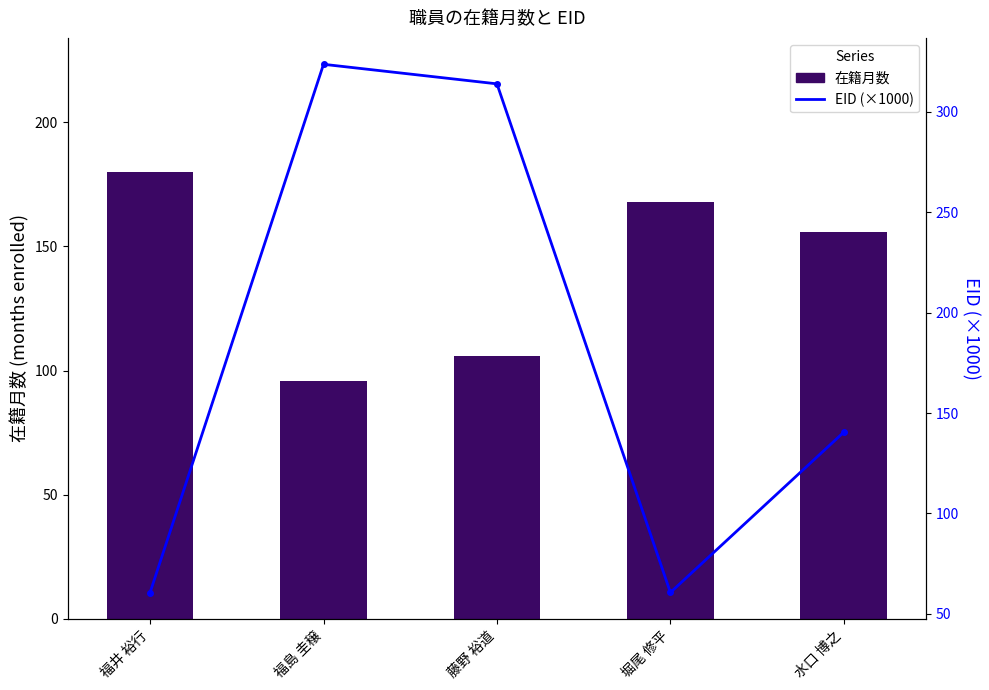

How many values in the 在籍月数 series are below 156?

2